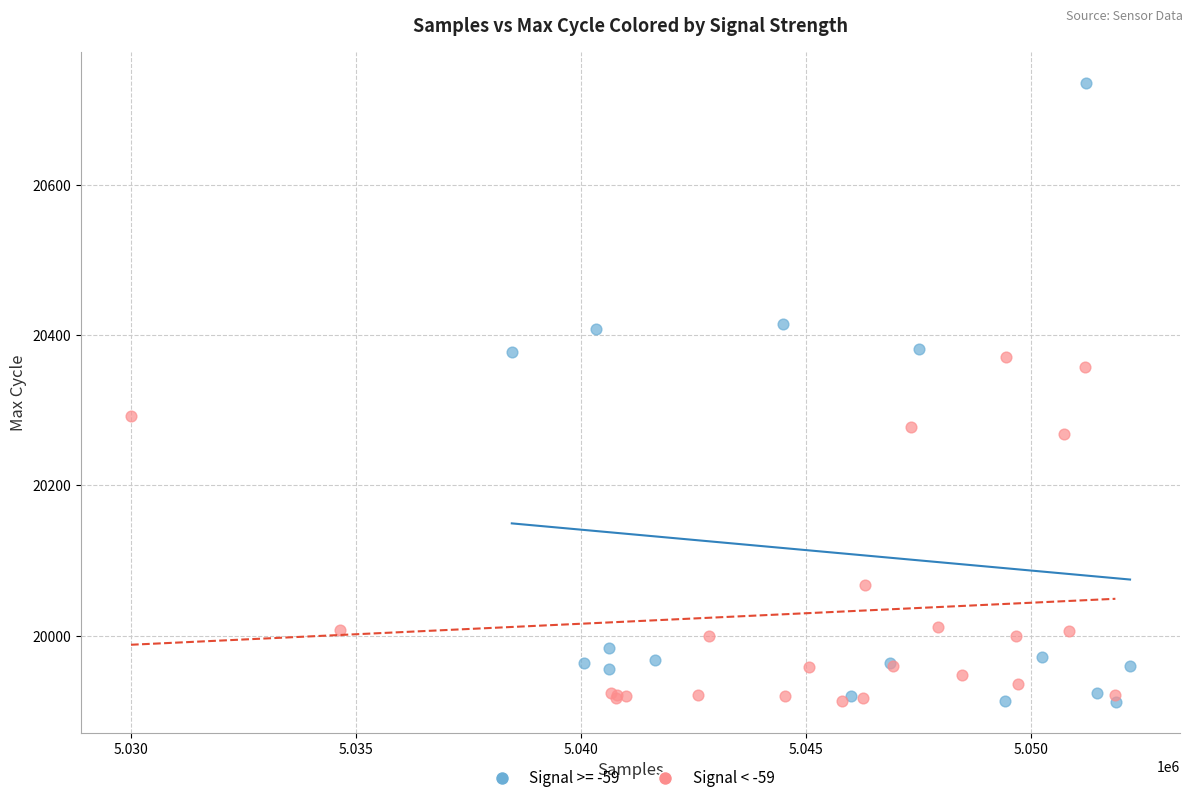

Which series contains the highest Y value?

Signal >= -59